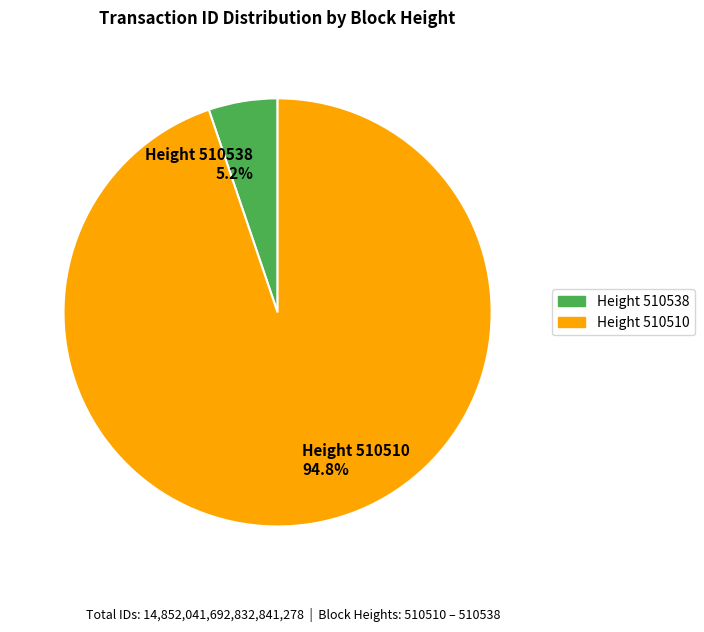

Rank the categories by value from highest to lowest.

Height 510510 94.8%, Height 510538 5.2%